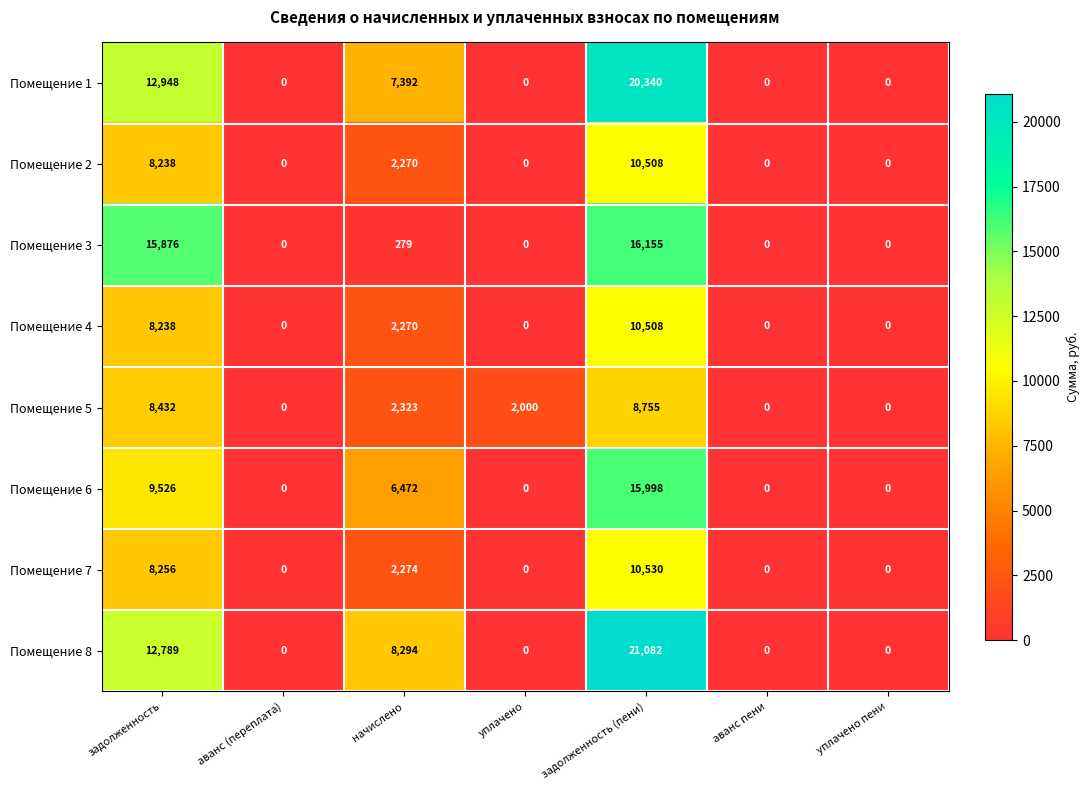

Where is Помещение 5 nearest to the value 4377?

начислено